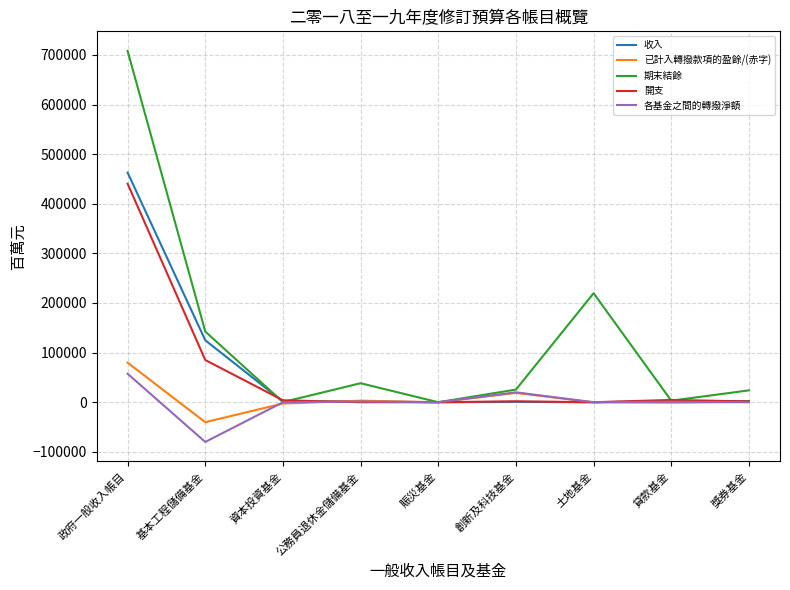

What is the sum of the 收入 values at 資本投資基金 and 獎券基金?

3695